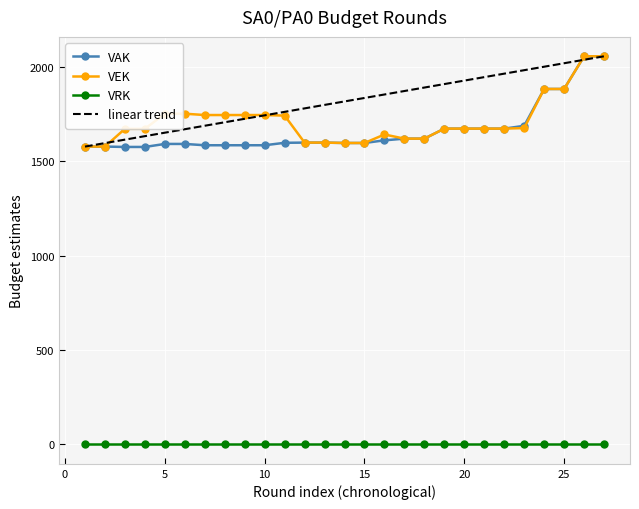

True or false: linear trend and VRK intersect in this chart.

False